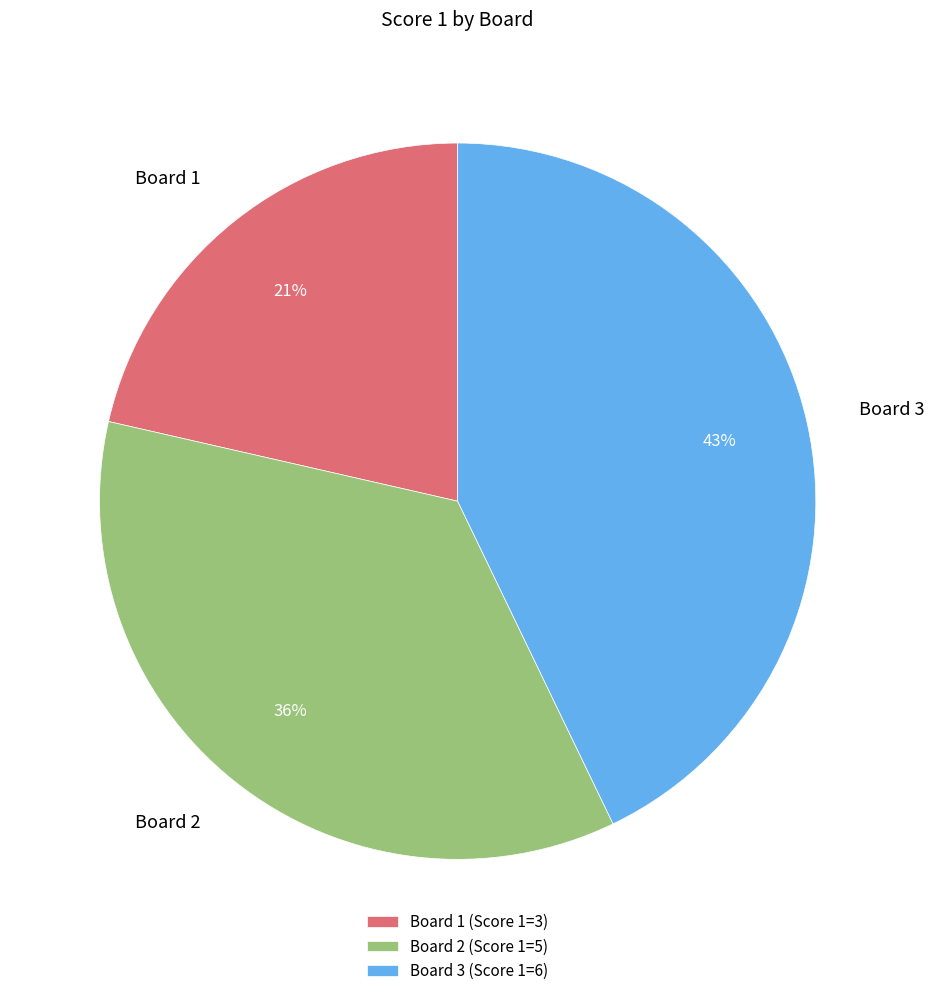

Which category has the smallest portion of the pie?

Board 1